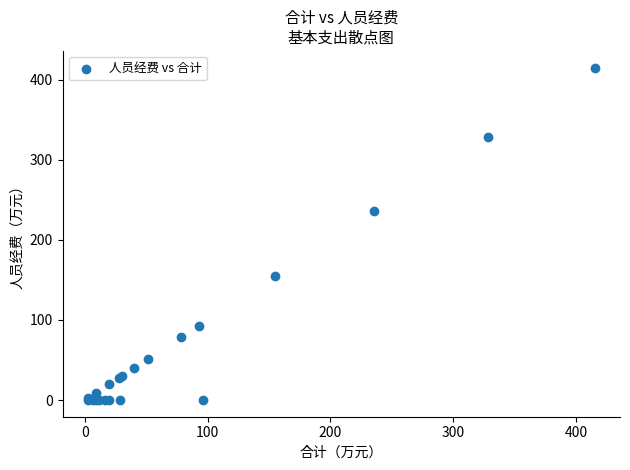

What Y value in the scatter plot is closest to 207?

235.5